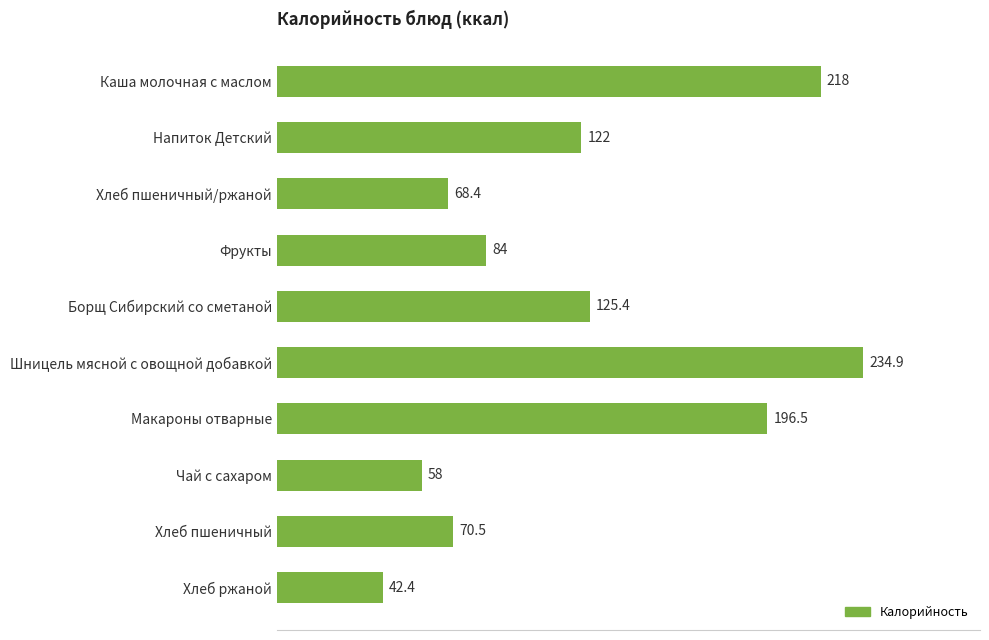

Reading top to bottom, what are all the values shown in this chart?

218.0	122.0	68.4	84.0	125.4	234.9	196.5	58.0	70.5	42.4